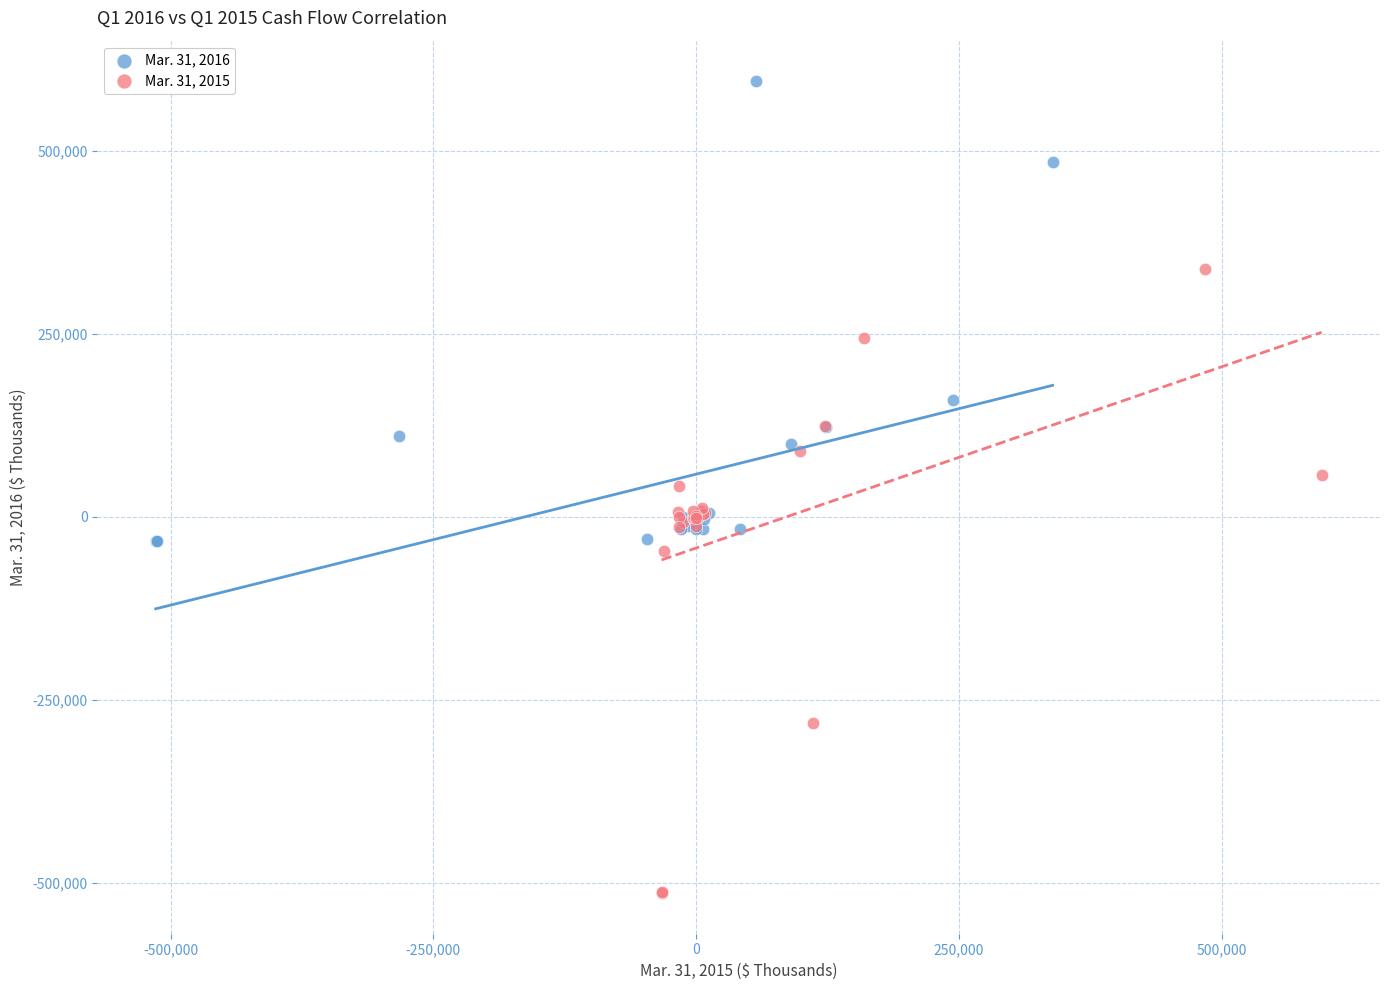

Which series reaches the maximum Y coordinate?

Mar. 31, 2016